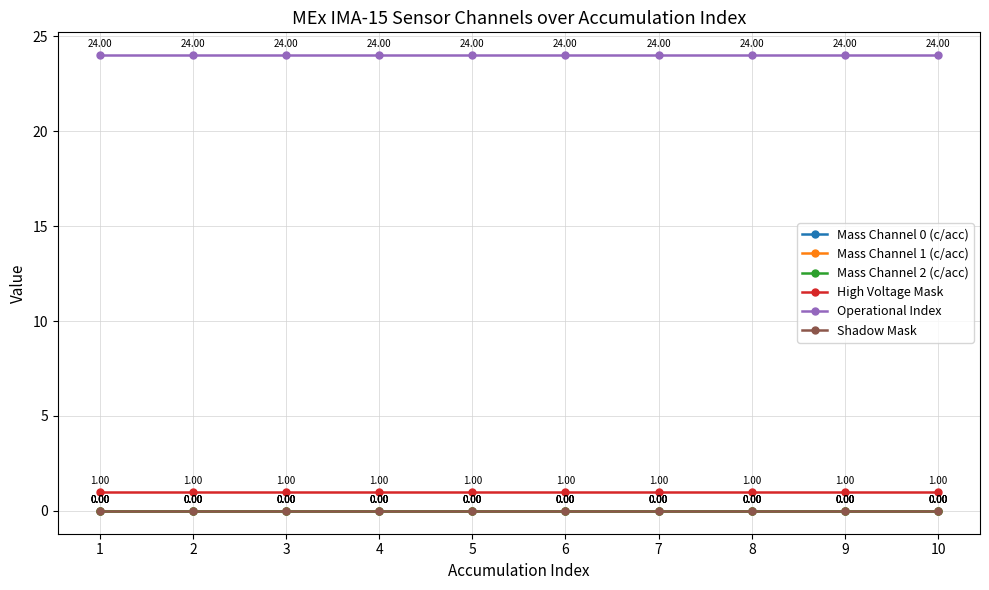

Which label corresponds to the largest value in the chart?

1